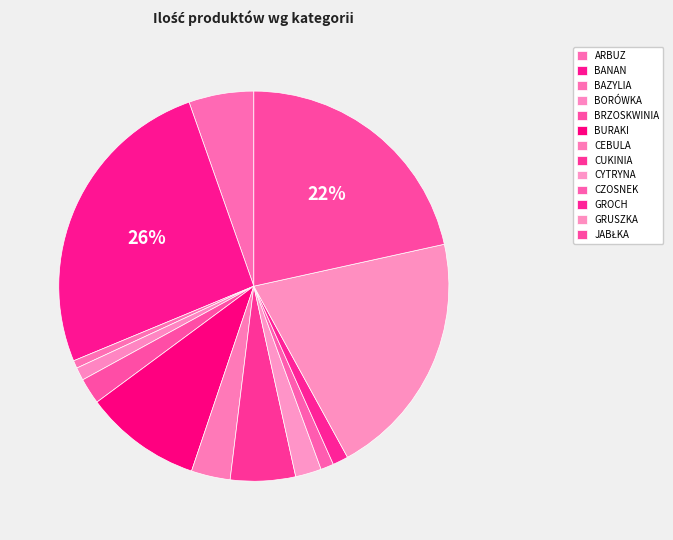

True or false: CYTRYNA accounts for 1% of the total.

False